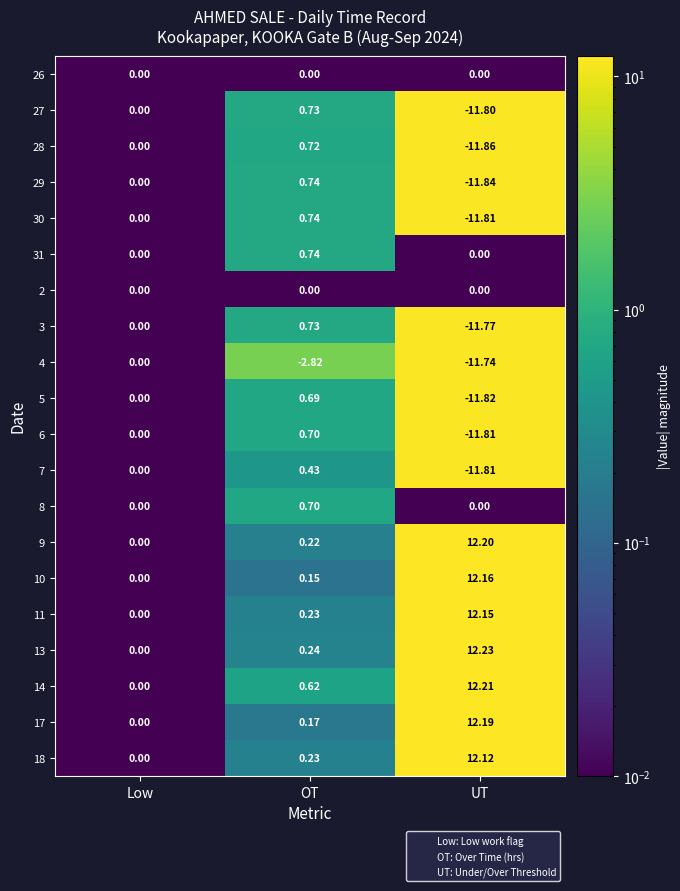

Is the value of 18 at OT greater than the value of 29 at OT?

No